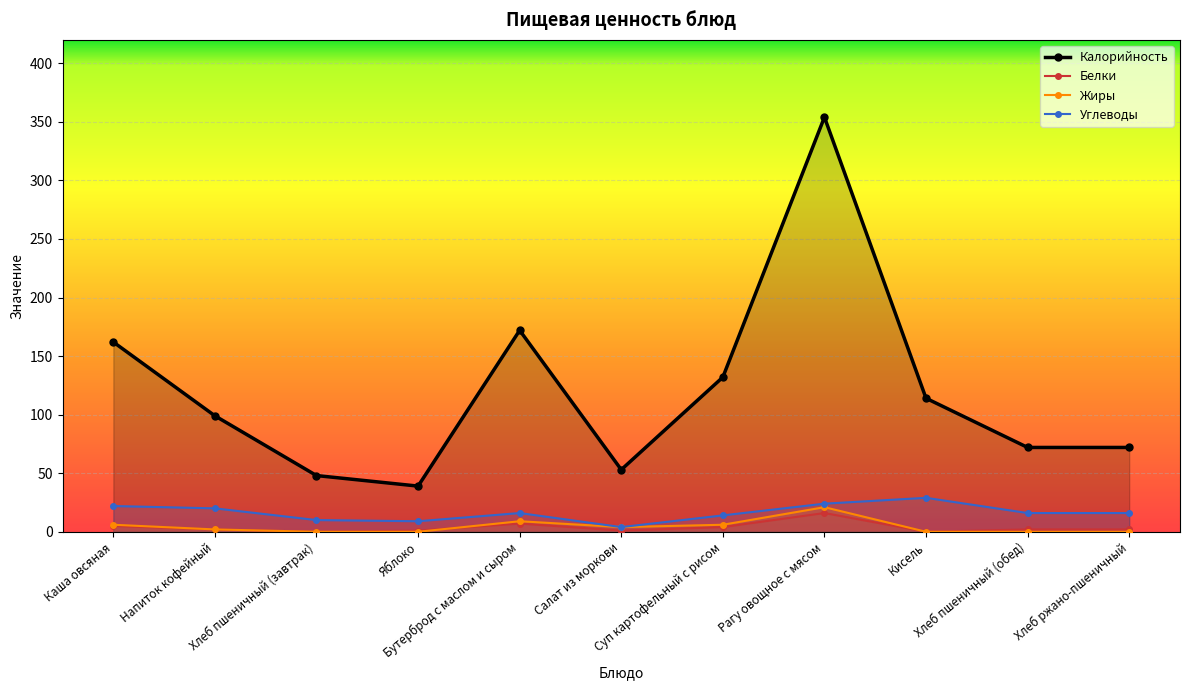

Read the Белки value at Бутерброд с маслом и сыром.

7